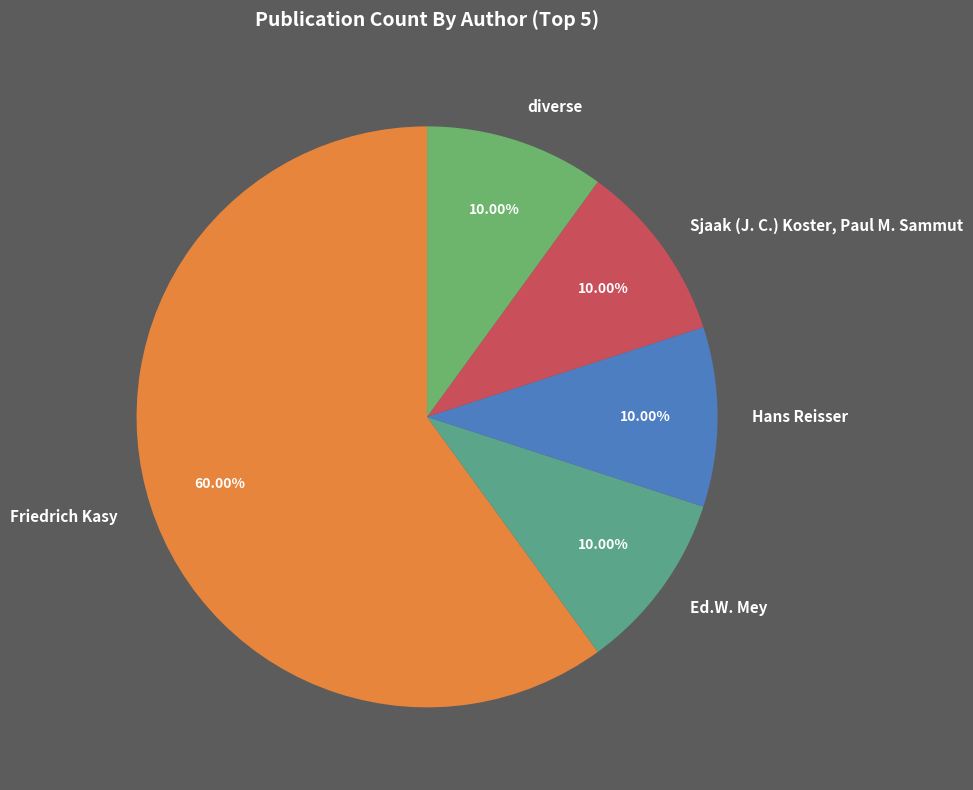

What is the ratio of the value at diverse to the value at Sjaak (J. C.) Koster, Paul M. Sammut?

1.0